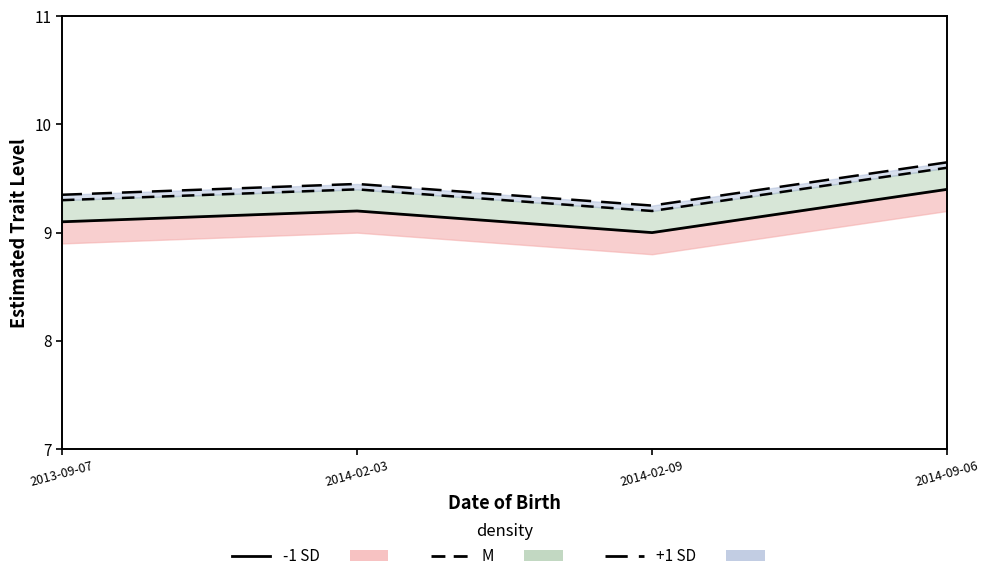

Between 2014-09-06 and 2014-02-09, which is larger?

2014-09-06